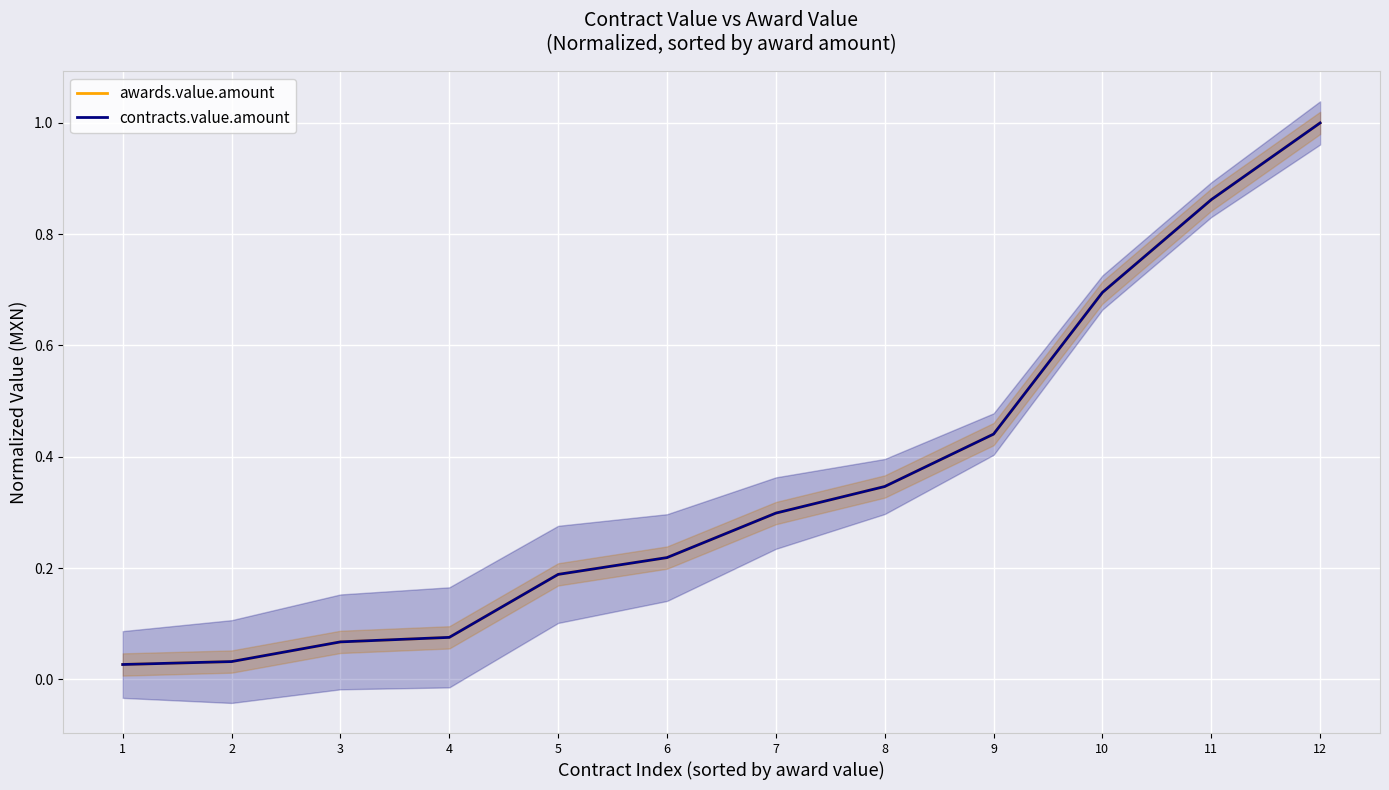

Between 3 and 12, which series saw the biggest shift?

awards.value.amount